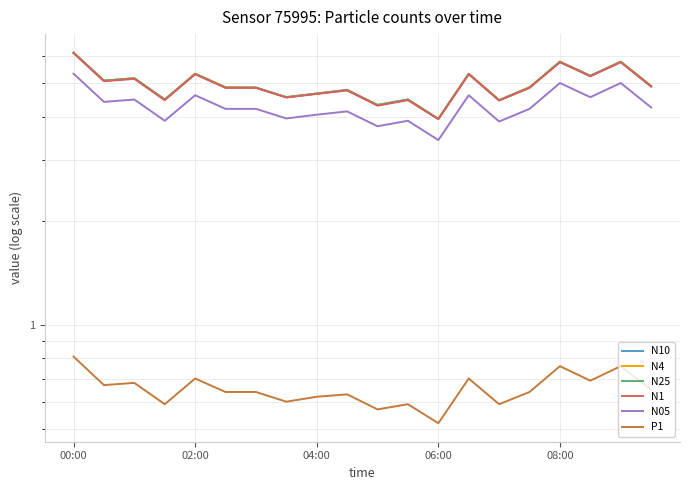

At which category is the sum across all series the highest?

00:00